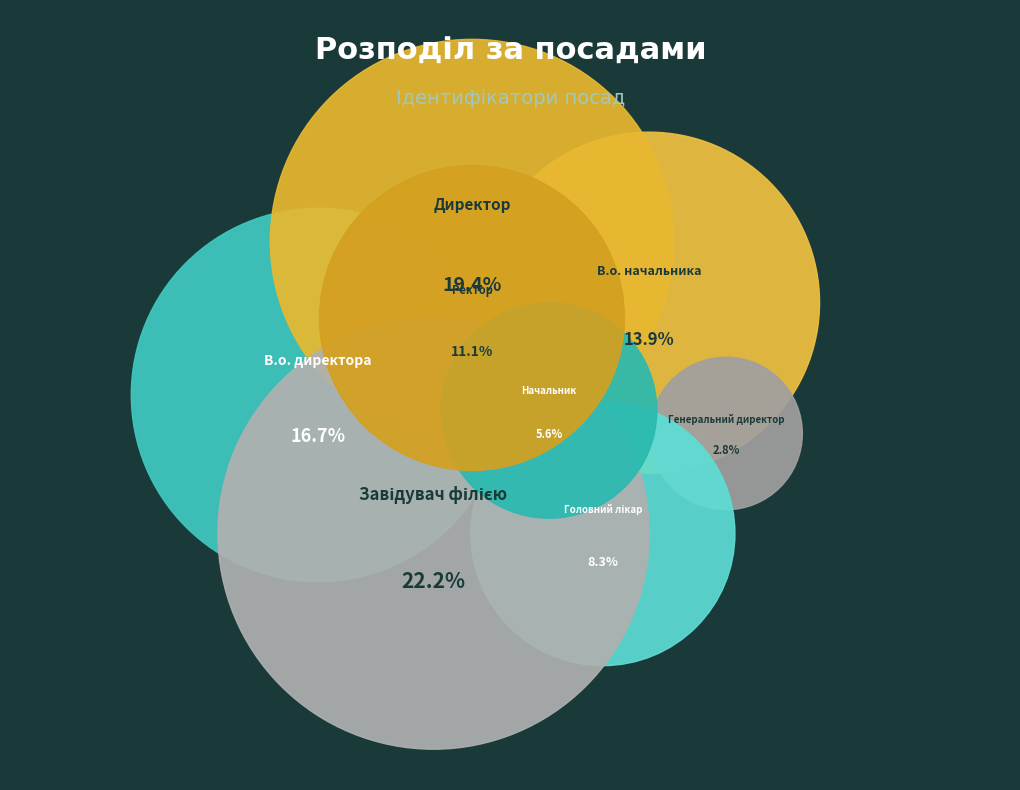

The Завідувач філією slice represents 22% of the pie. True or false?

True